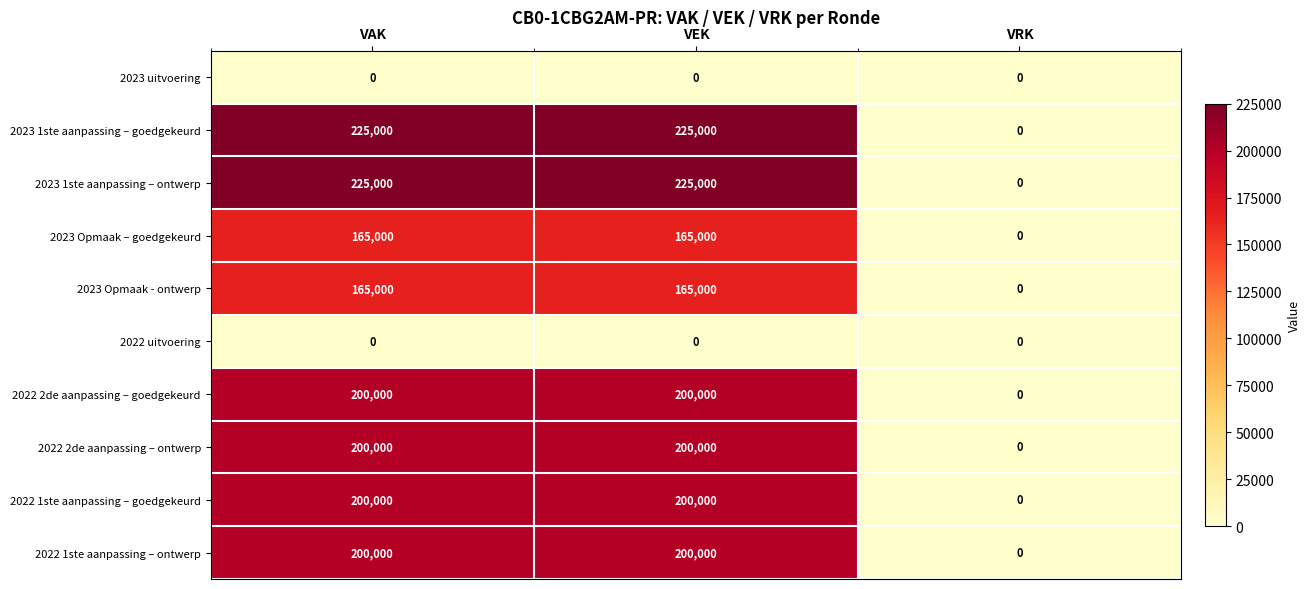

Reading right to left, list all the values displayed in this chart.

2023 uitvoering: 0	0	0
2023 1ste aanpassing – goedgekeurd: 0	225000	225000
2023 1ste aanpassing – ontwerp: 0	225000	225000
2023 Opmaak – goedgekeurd: 0	165000	165000
2023 Opmaak - ontwerp: 0	165000	165000
2022 uitvoering: 0	0	0
2022 2de aanpassing – goedgekeurd: 0	200000	200000
2022 2de aanpassing – ontwerp: 0	200000	200000
2022 1ste aanpassing – goedgekeurd: 0	200000	200000
2022 1ste aanpassing – ontwerp: 0	200000	200000